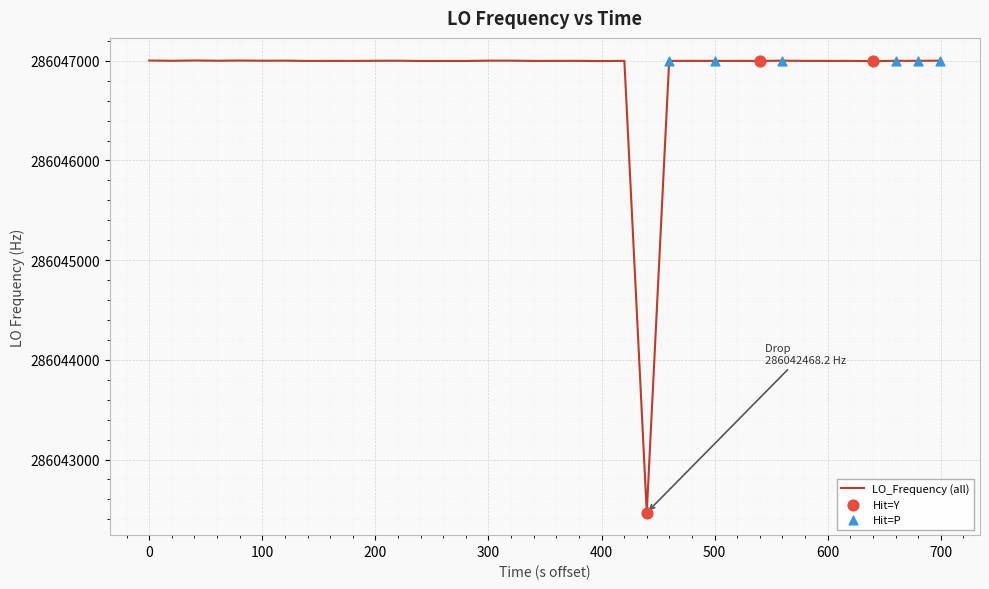

What is the smallest value displayed?

286042468.2